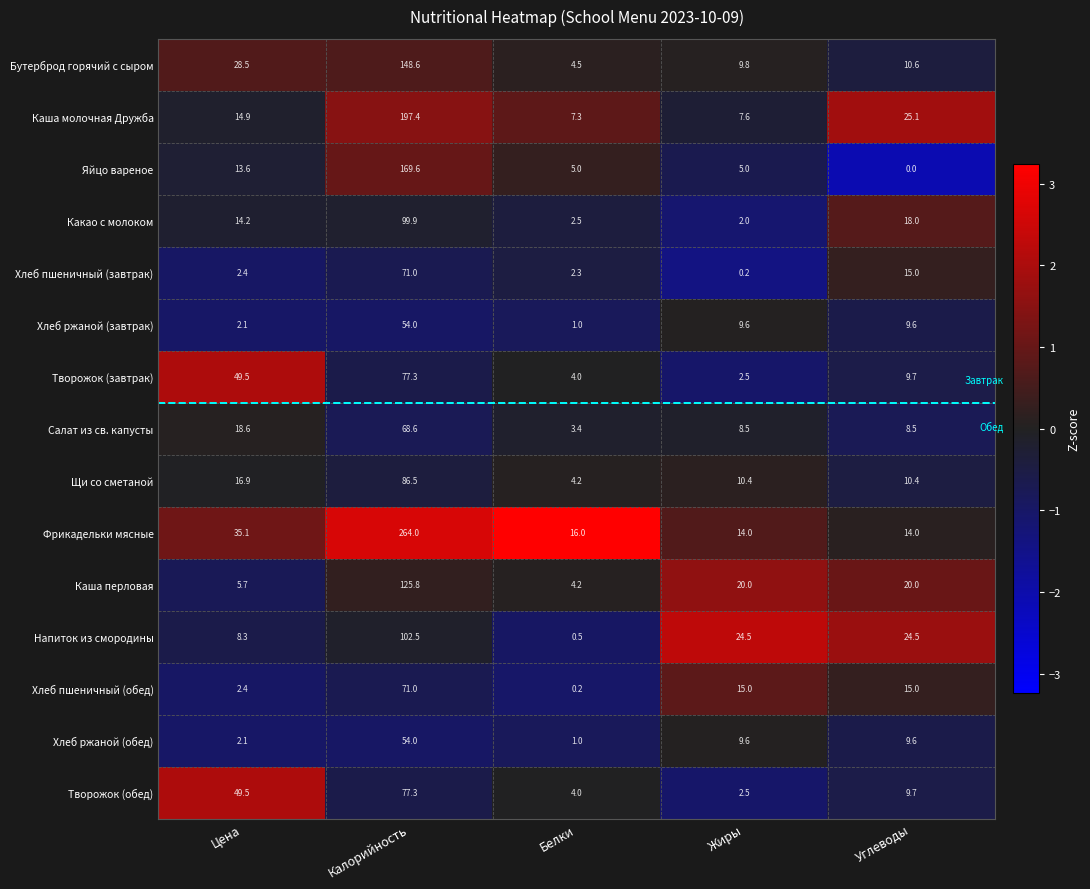

Which series has the largest total across all categories?

Фрикадельки мясные